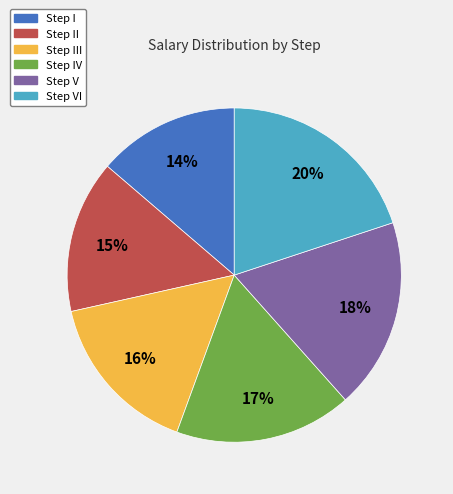

To the nearest percent, what is the difference between the largest and smallest slice percentages?

6%